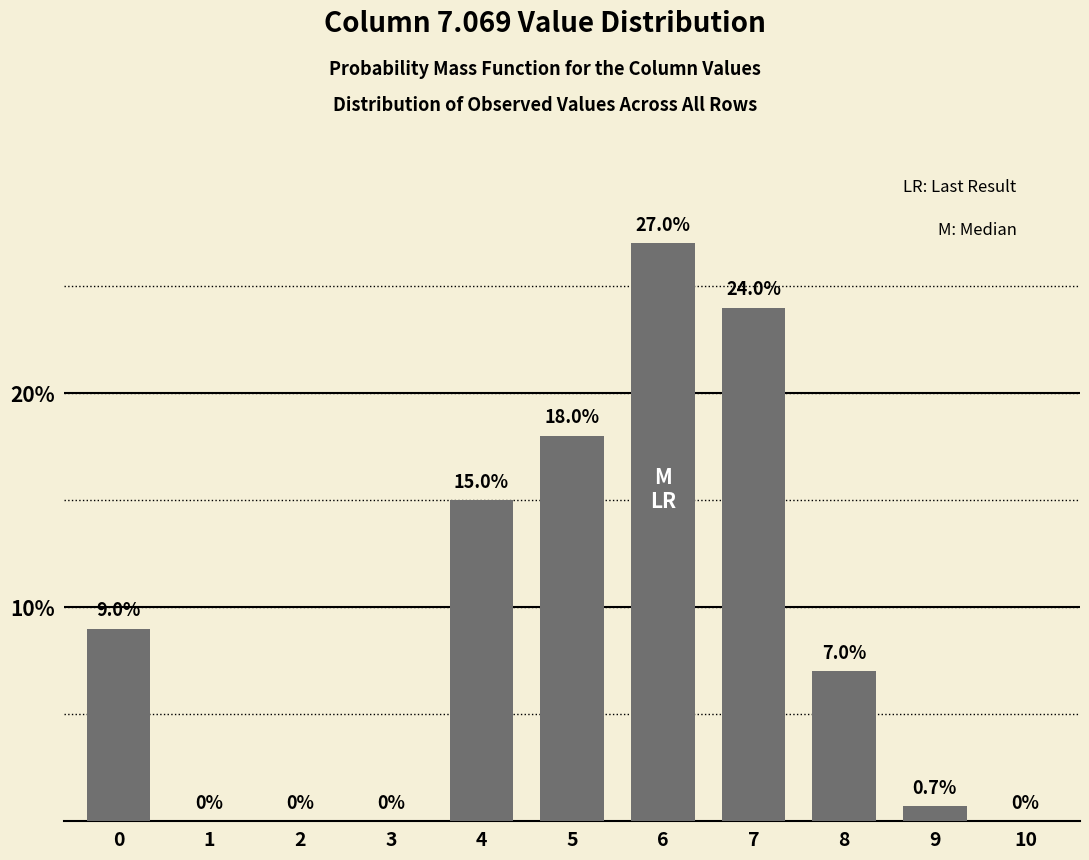

Reading left to right, what are all the values shown in this chart?

0=9.0	1=0.0	2=0.0	3=0.0	4=15.0	5=18.0	6=27.0	7=24.0	8=7.0	9=0.7	10=0.0